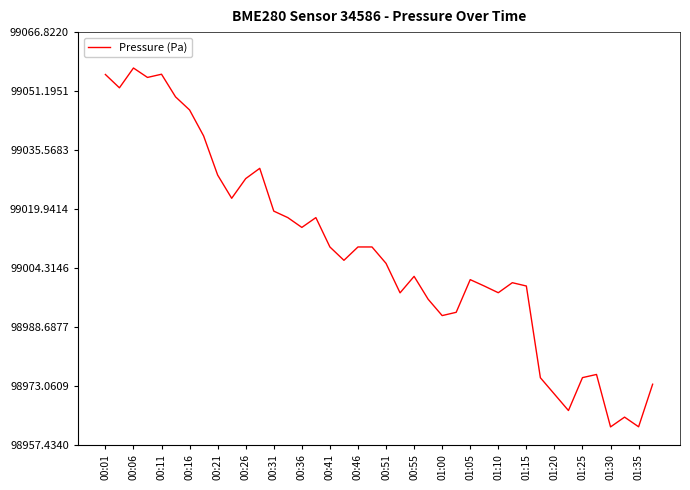

What is the difference between the maximum and minimum values?

95.1